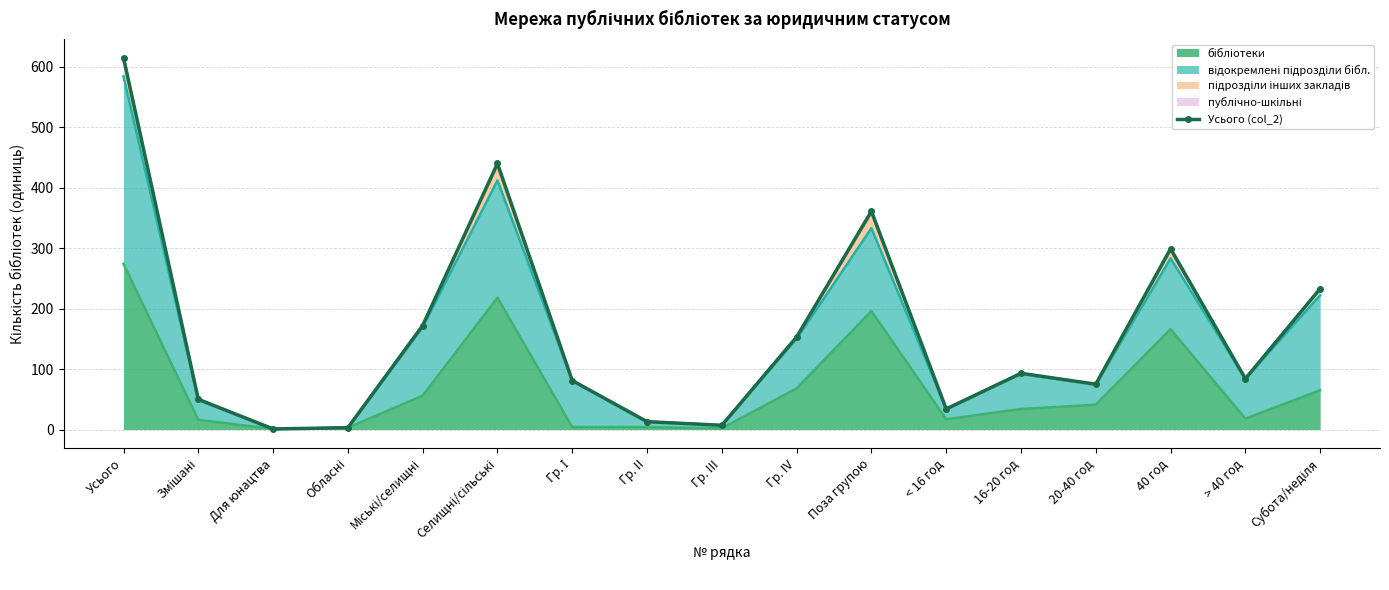

What is the value of the 10th point from the left?

153